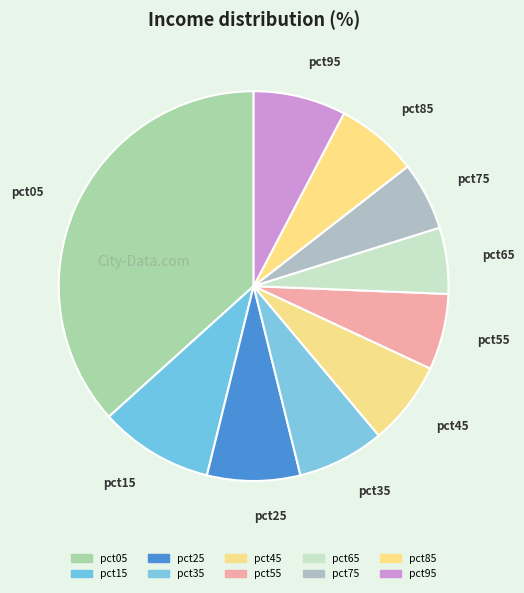

How many segments does this pie chart have?

10